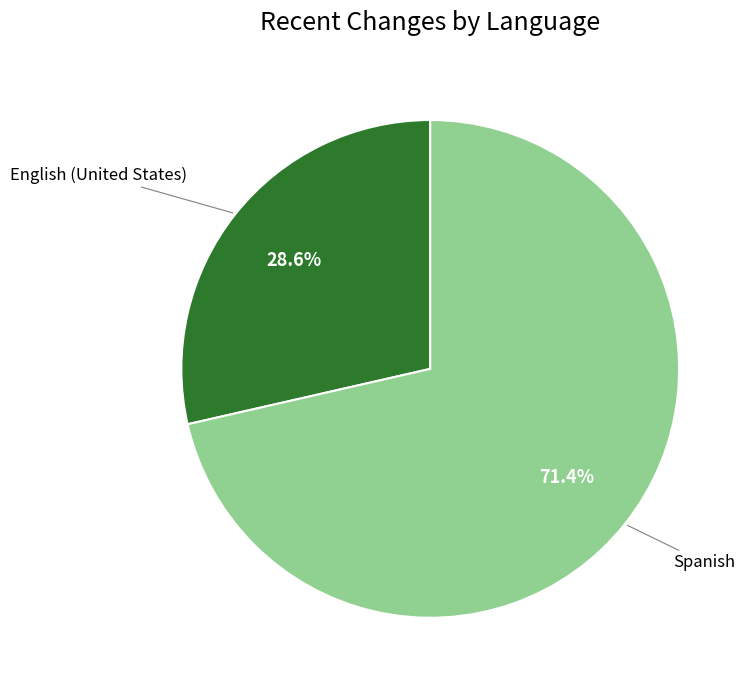

Is there a majority slice in this chart?

Yes